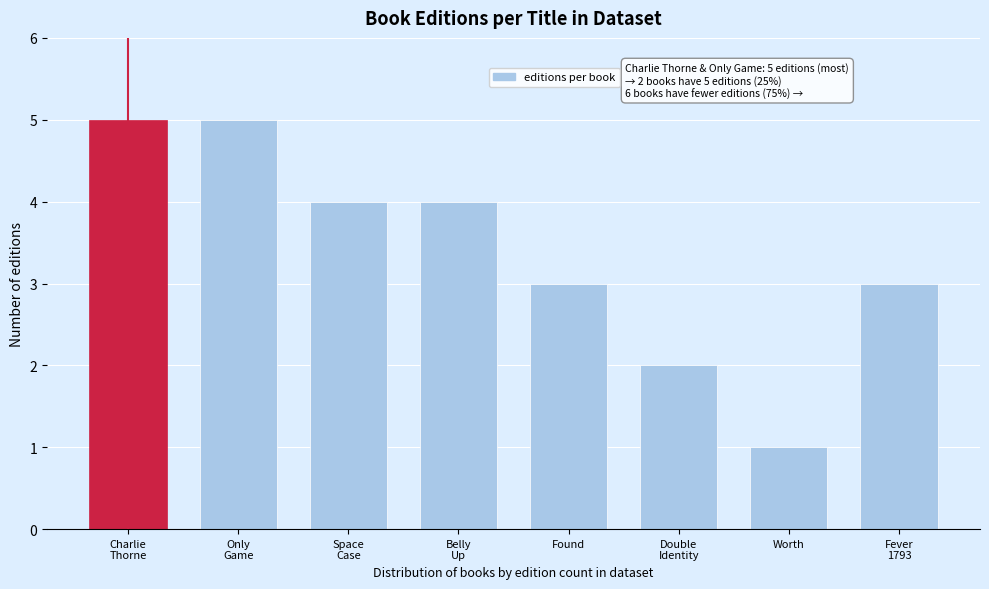

Reading right to left, list all the values displayed in this chart.

3	1	2	3	4	4	5	5